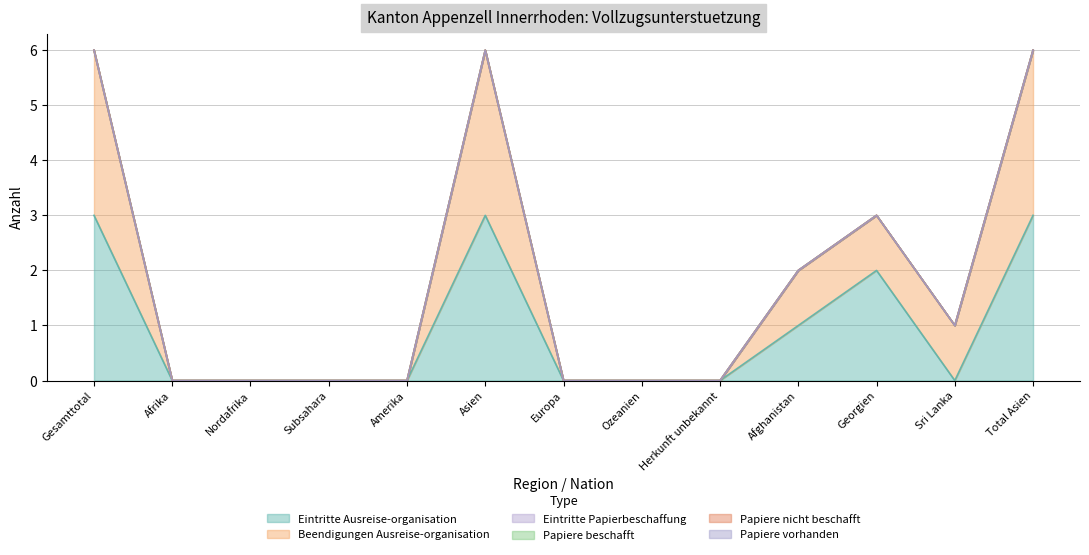

Reading left to right, list all the values displayed in this chart.

Eintritte Ausreise-organisation: 3	0	0	0	0	3	0	0	0	1	2	0	3
Beendigungen Ausreise-organisation: 3	0	0	0	0	3	0	0	0	1	1	1	3
Eintritte Papierbeschaffung: 0	0	0	0	0	0	0	0	0	0	0	0	0
Papiere beschafft: 0	0	0	0	0	0	0	0	0	0	0	0	0
Papiere nicht beschafft: 0	0	0	0	0	0	0	0	0	0	0	0	0
Papiere vorhanden: 0	0	0	0	0	0	0	0	0	0	0	0	0